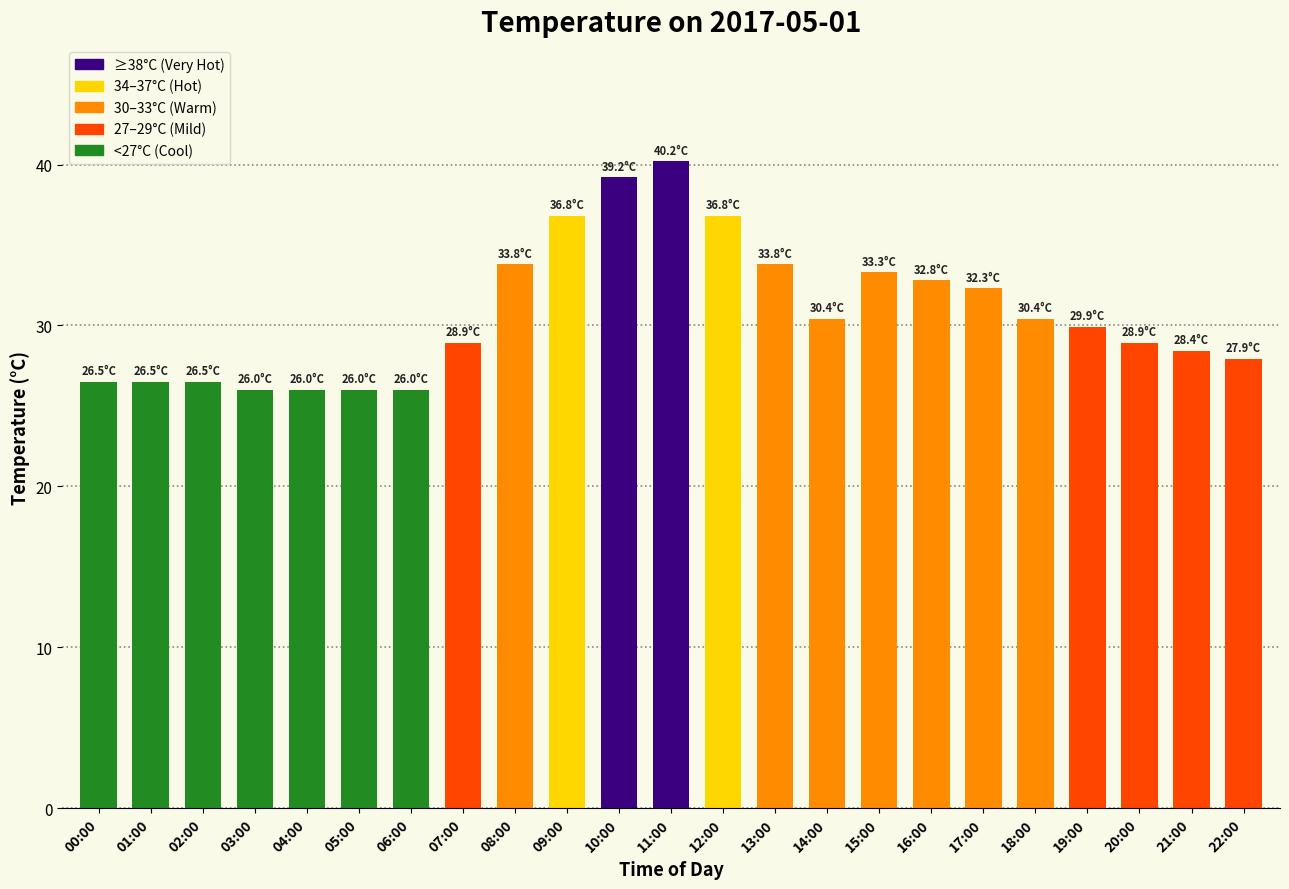

How many data points does each series have?

23